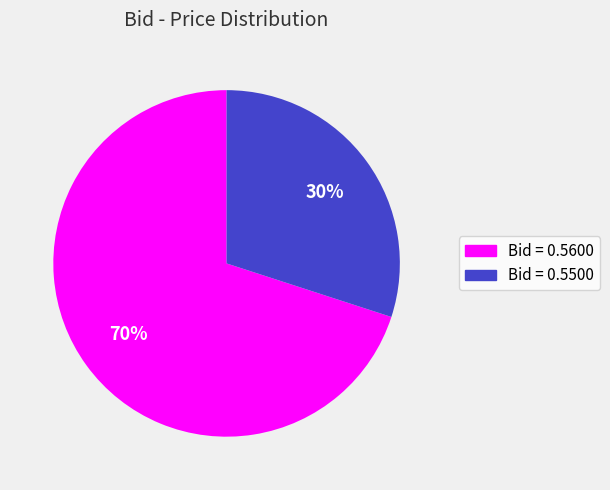

Is there a majority slice in this chart?

Yes